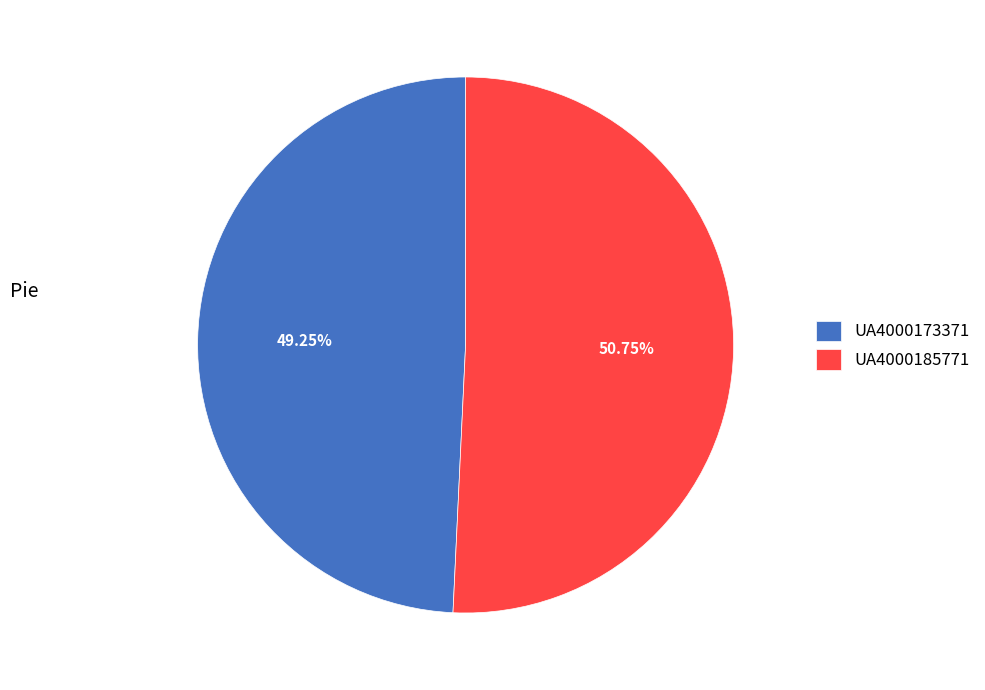

How many segments does this pie chart have?

2